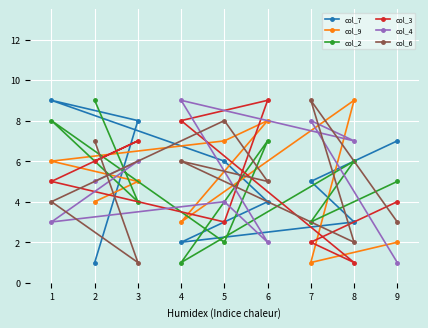

The value of col_9 at 7 is 1. True or false?

True